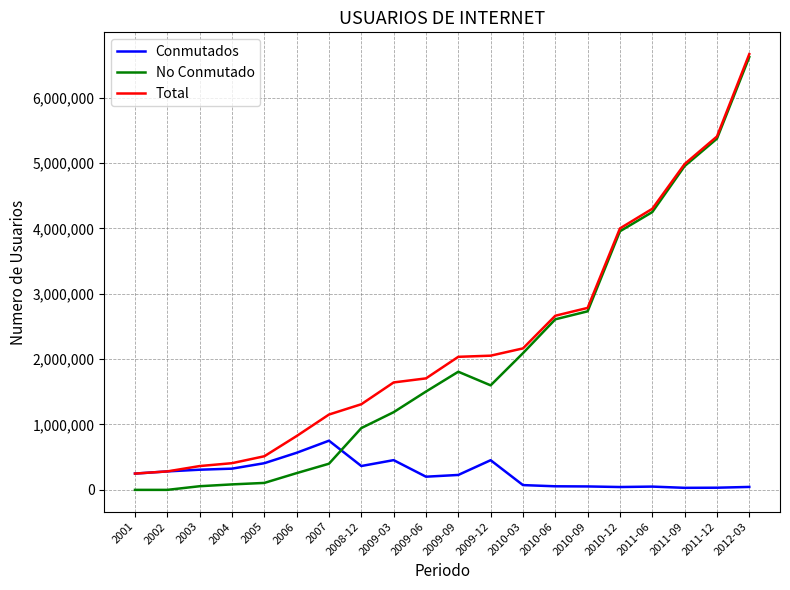

What is the maximum value for Total?

6663558